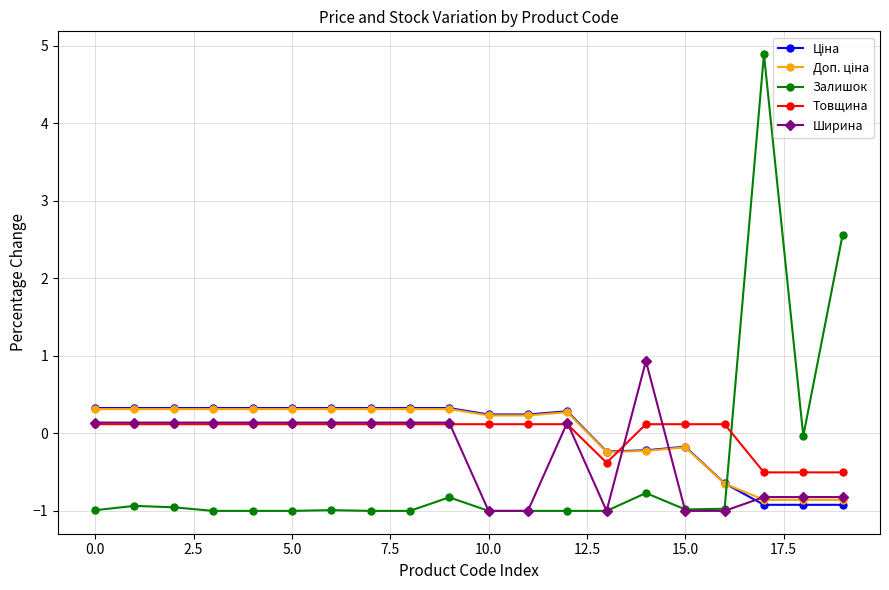

What is the maximum value shown in the chart?

4.9